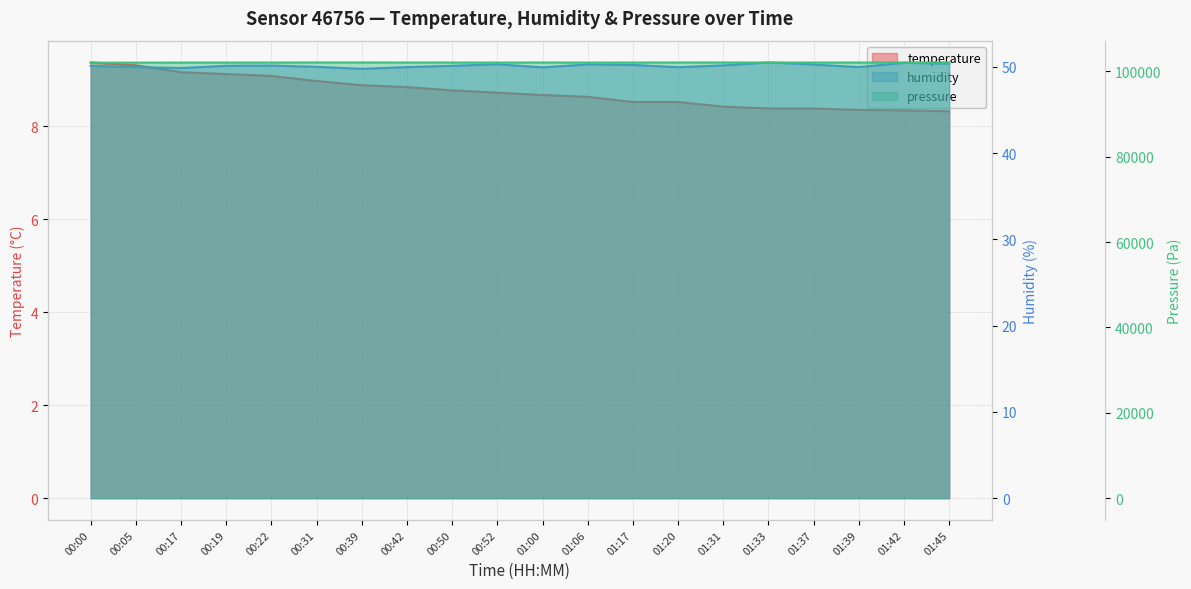

Reading right to left, extract all data points from this chart.

temperature: 8.3	8.3	8.3	8.4	8.4	8.4	8.5	8.5	8.6	8.7	8.7	8.8	8.8	8.9	9.0	9.1	9.1	9.2	9.3	9.4
humidity: 50.4	50.5	50.0	50.3	50.5	50.2	50.0	50.2	50.3	50.0	50.3	50.1	50.0	49.8	50.0	50.2	50.1	49.9	50.0	50.1
pressure: 102046.8	102045.7	102042.0	102038.2	102047.0	102055.5	102048.2	102040.2	102032.9	102047.6	102034.6	102044.8	102046.6	102055.1	102058.6	102036.9	102034.8	102031.6	102017.6	102012.4